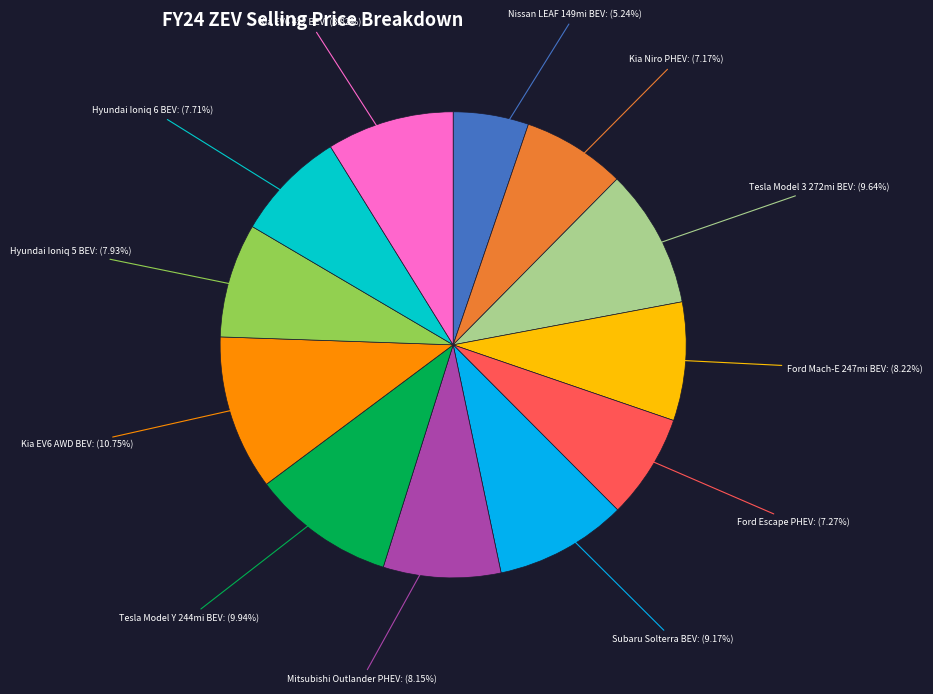

To the nearest percent, what is the difference between the largest and smallest slice percentages?

6%